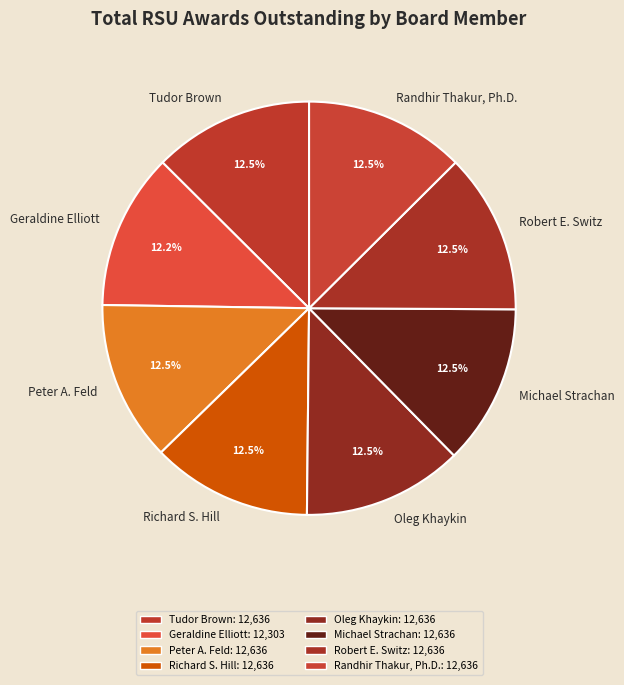

What is the ratio of the value at Robert E. Switz to the value at Geraldine Elliott?

1.0